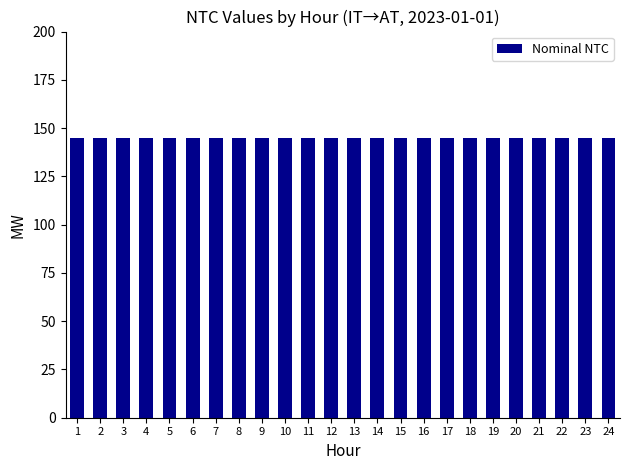

The value of Market NTC at 5 is 145. True or false?

True